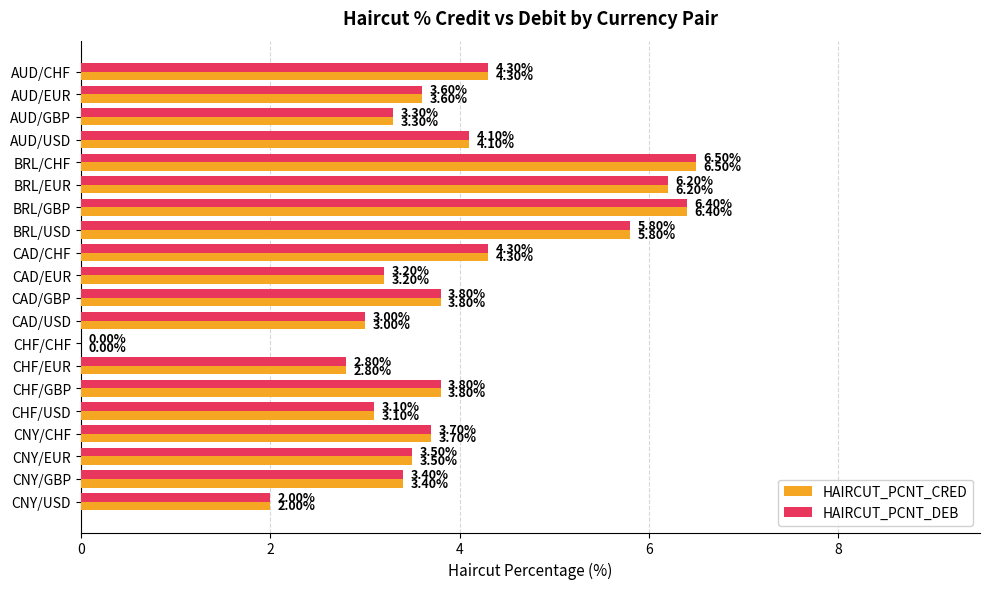

What is the sum of the HAIRCUT_PCNT_CRED values at CNY/USD and AUD/EUR?

5.6